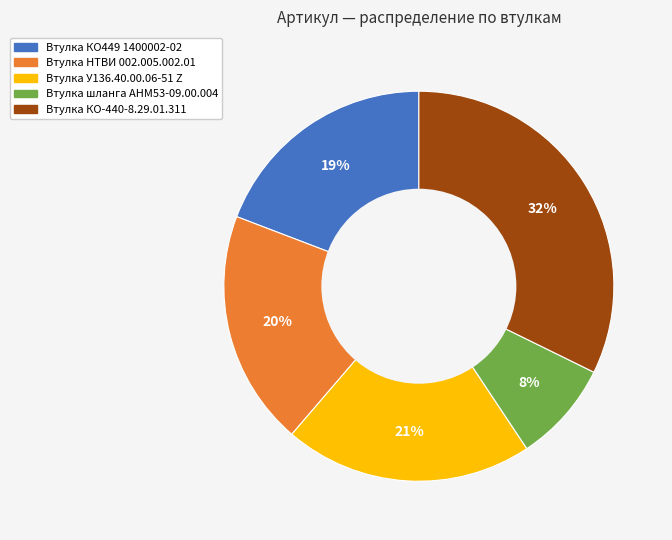

Do Втулка КО-440-8.29.01.311 and Втулка шланга АНМ53-09.00.004 together represent more than half of the pie?

No